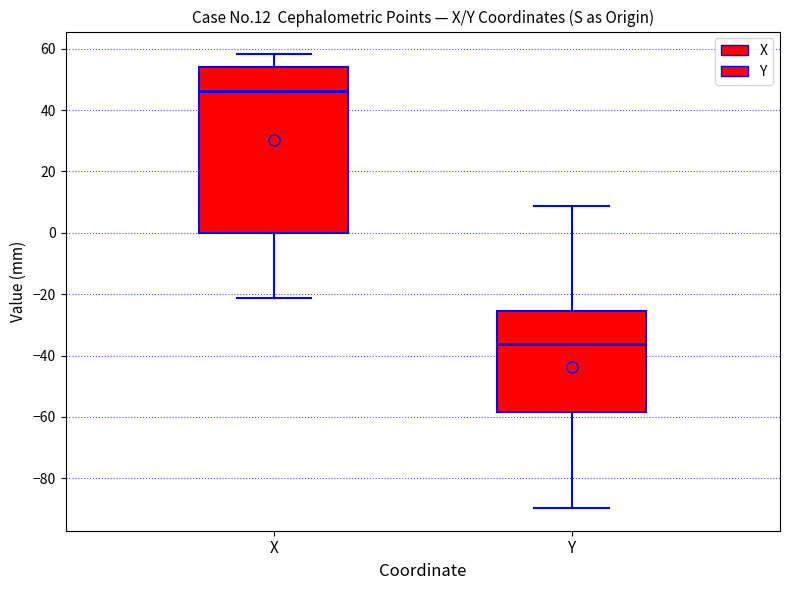

Which box's median line is the lowest?

Y